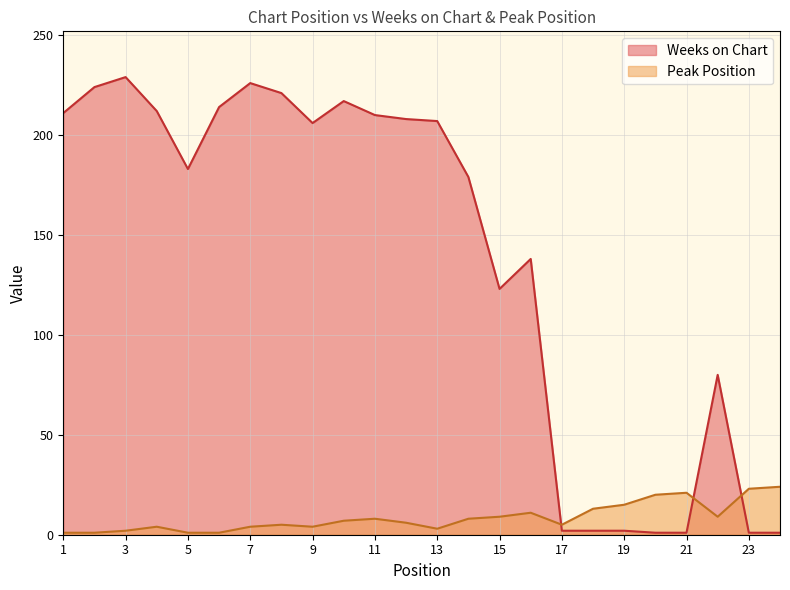

Does the chart have visible grid lines?

Yes